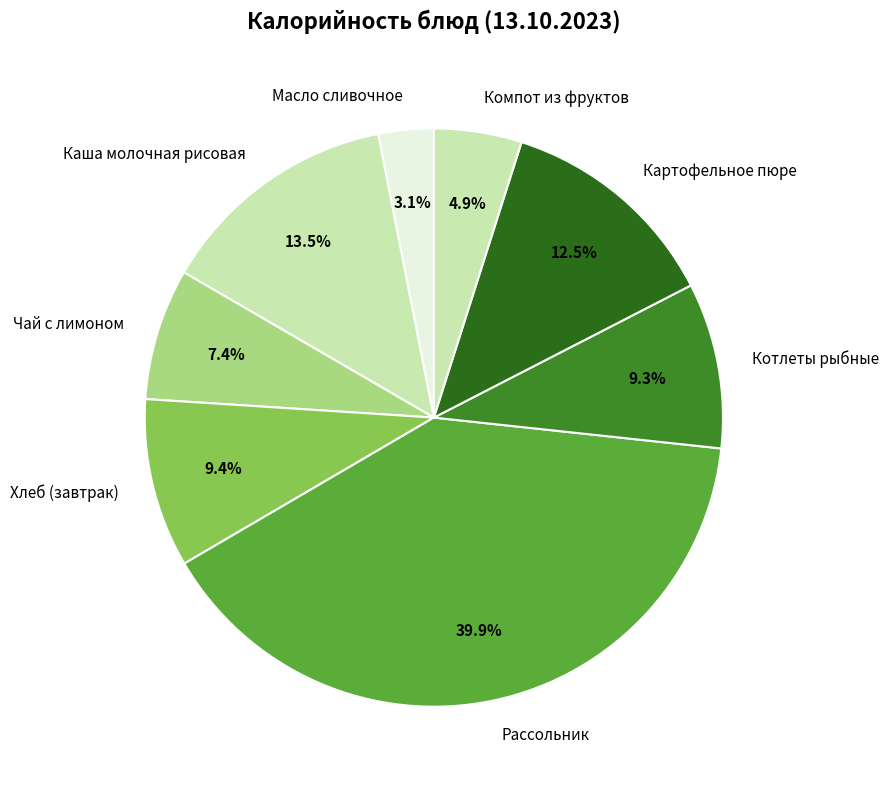

How much of the chart is everything except Компот из фруктов?

95.1%